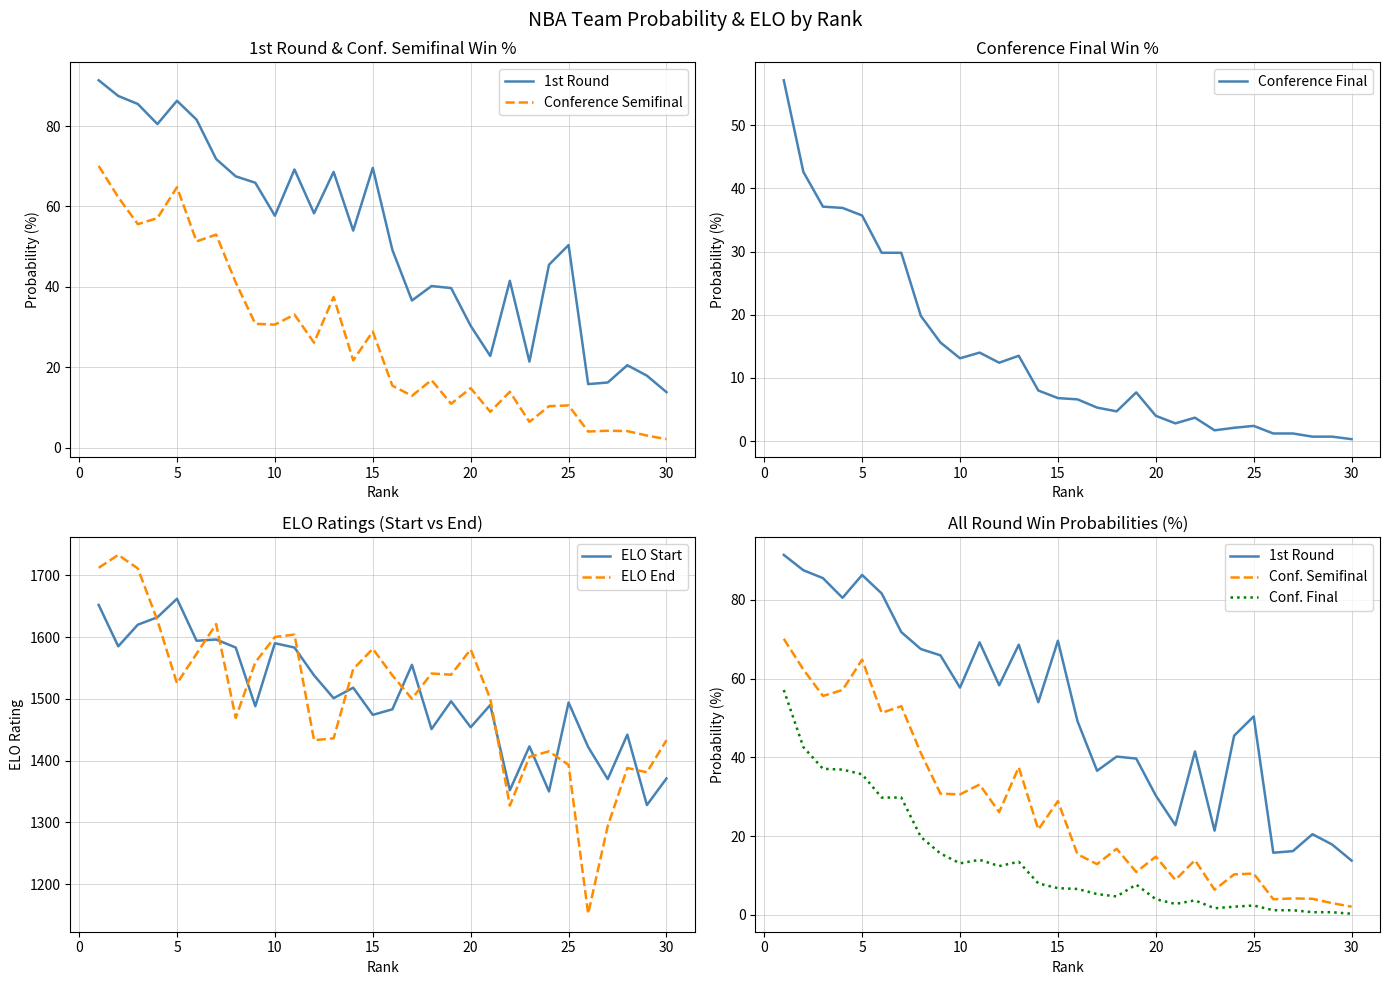

Reading left to right, list all the values displayed in this chart.

1st Round: 91.4	87.5	85.5	80.5	86.3	81.6	71.8	67.5	65.9	57.7	69.2	58.3	68.6	54.0	69.6	49.2	36.6	40.2	39.7	30.3	22.8	41.5	21.4	45.5	50.4	15.8	16.2	20.5	17.9	13.8
Conference Semifinal: 70.1	62.3	55.6	57.1	64.8	51.3	53.0	41.1	30.8	30.6	33.1	26.1	37.5	21.7	28.9	15.4	12.9	16.8	10.9	14.8	8.9	13.9	6.4	10.3	10.5	4.0	4.2	4.1	3.0	2.1
Conference Final: 57.1	42.6	37.1	36.9	35.7	29.8	29.8	19.8	15.6	13.1	14.0	12.4	13.5	8.0	6.8	6.6	5.3	4.7	7.7	4.0	2.8	3.7	1.7	2.1	2.4	1.2	1.2	0.7	0.7	0.3
ELO Start: 1652.0	1585.0	1620.0	1632.0	1662.0	1594.0	1596.0	1583.0	1488.0	1590.0	1583.0	1538.0	1501.0	1518.0	1474.0	1483.0	1555.0	1451.0	1496.0	1454.0	1490.0	1352.0	1423.0	1350.0	1494.0	1422.0	1370.0	1442.0	1328.0	1371.0
ELO End: 1712.0	1733.0	1711.0	1627.0	1525.0	1573.0	1621.0	1469.0	1559.0	1600.0	1604.0	1433.0	1436.0	1548.0	1581.0	1538.0	1500.0	1541.0	1539.0	1580.0	1500.0	1327.0	1406.0	1415.0	1393.0	1152.0	1294.0	1388.0	1381.0	1433.0